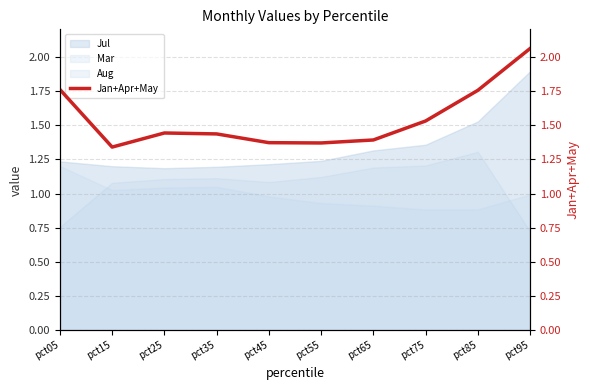

What is the ratio of the value at pct35 to the value at pct85?

0.8